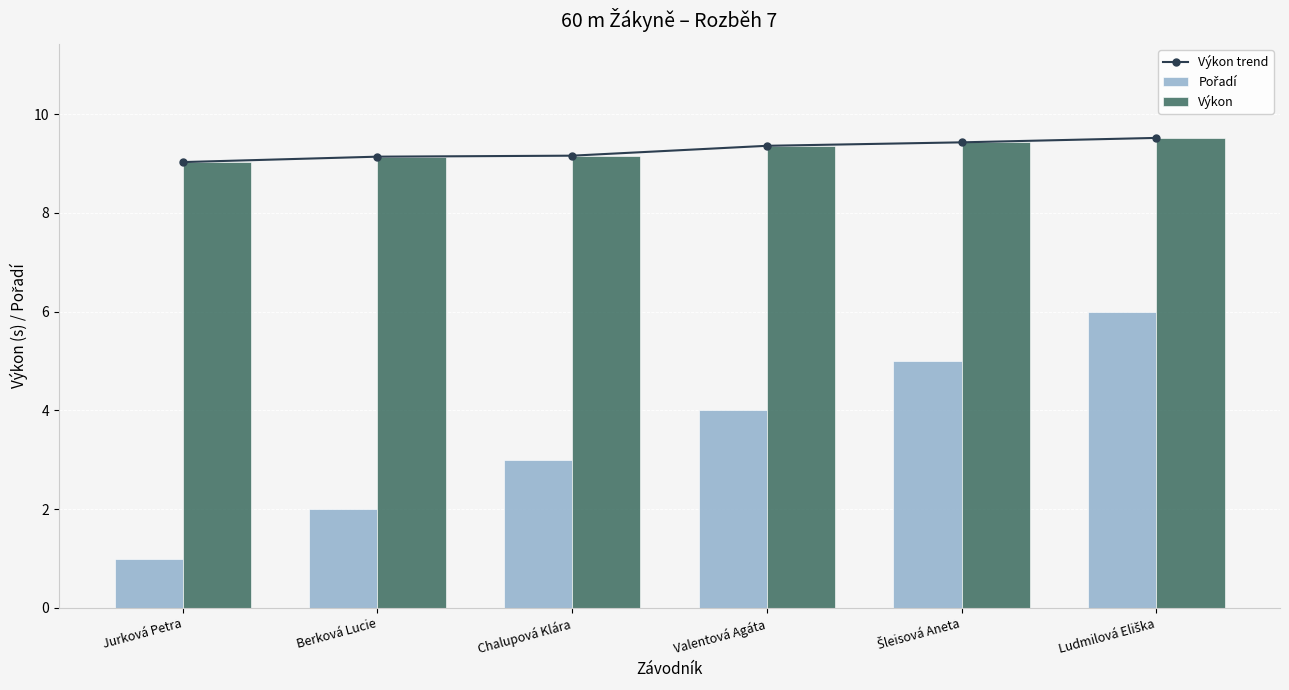

The value of Výkon trend at Šleisová Aneta is 9.4. True or false?

True